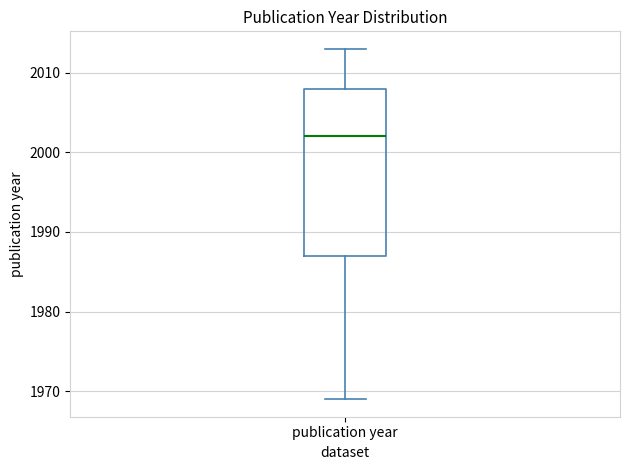

Where is the upper edge of the box for publication year on the y-axis? The values are not printed on the chart, so give them approximately, as read against the axis.

2008